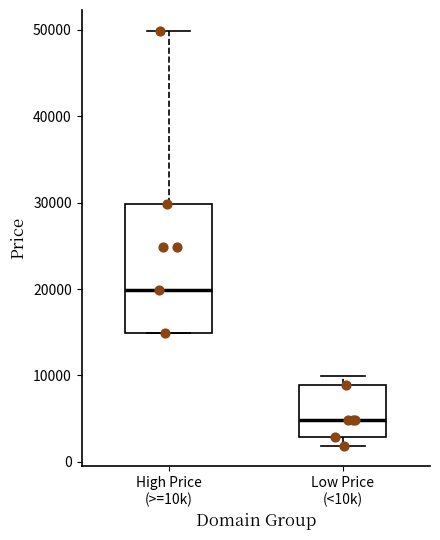

Reading left to right, transcribe this box plot: for each box, give where its median line is, the range the box spans, and where its two whiskers end, as read against the y-axis. The values are not printed on the chart, so give them approximately, as read against the axis.

High Price (>=10k): median 20000, box 15000 to 30000, whiskers 15000 to 50000
Low Price (<10k): median 5000, box 3000 to 9000, whiskers 2000 to 10000